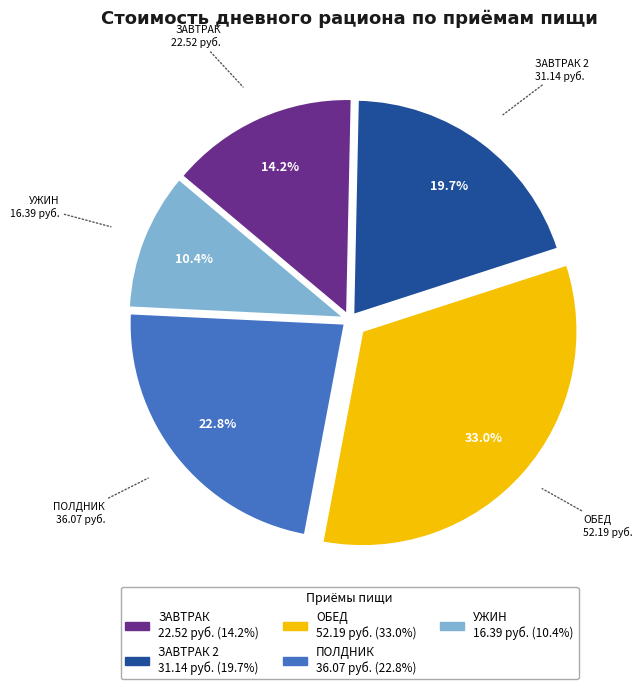

Does any single category account for the majority?

No